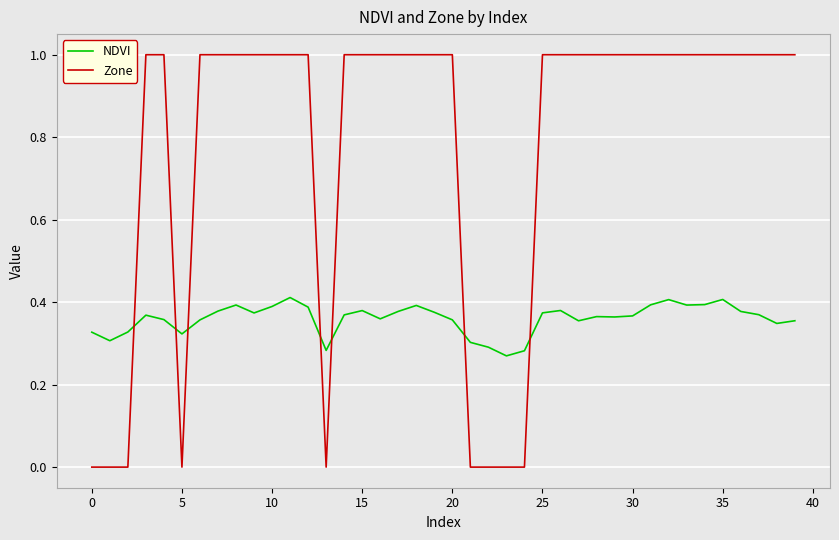

List the series in order of their peak value, highest first.

Zone, NDVI